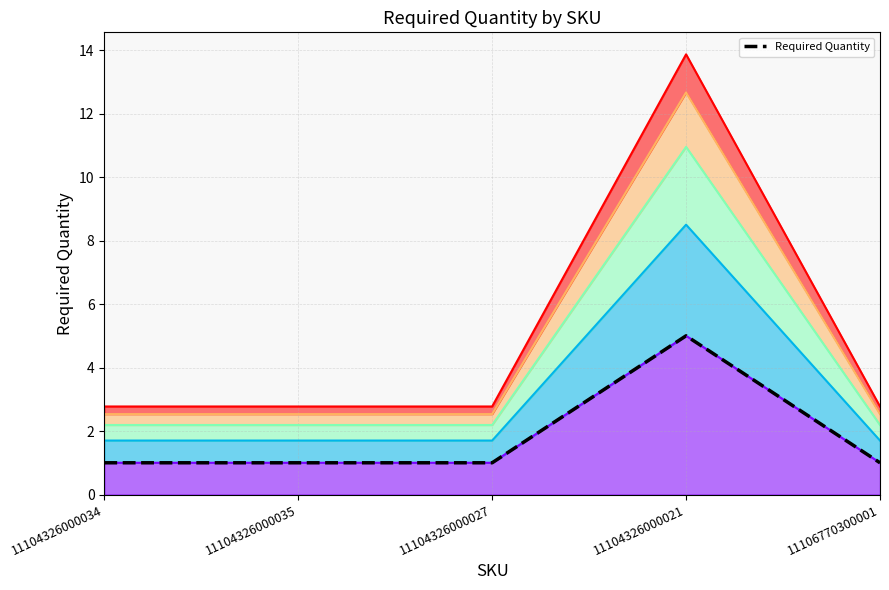

Reading left to right, transcribe all the data shown in this chart.

Required Quantity – band 1: 1.0	1.0	1.0	5.0	1.0
Required Quantity – band 2: 1.7	1.7	1.7	8.5	1.7
Required Quantity – band 3: 2.2	2.2	2.2	10.9	2.2
Required Quantity – band 4: 2.5	2.5	2.5	12.7	2.5
Required Quantity – band 5: 2.8	2.8	2.8	13.9	2.8
Required Quantity: 1.0	1.0	1.0	5.0	1.0